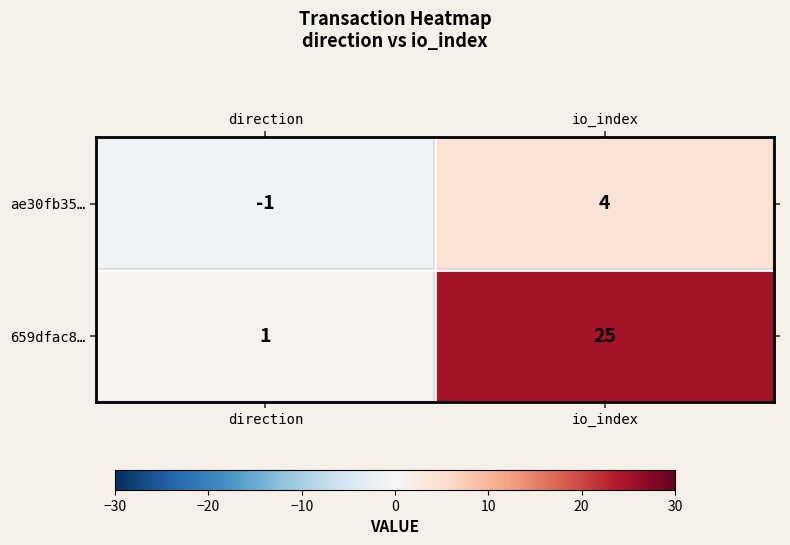

Where is 659dfac8… nearest to the value 13?

direction